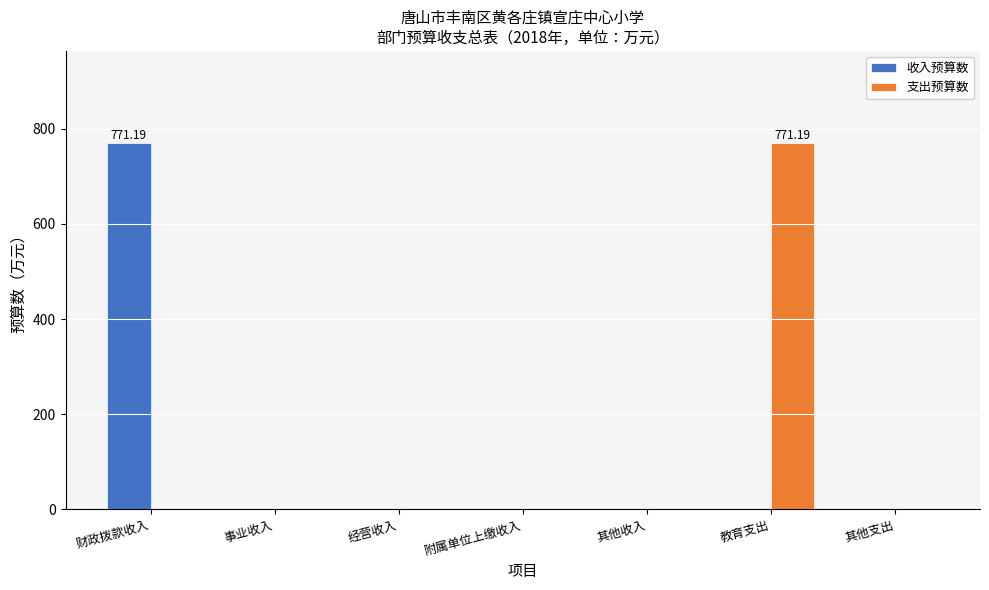

What is the sum of all 支出预算数 values?

771.2